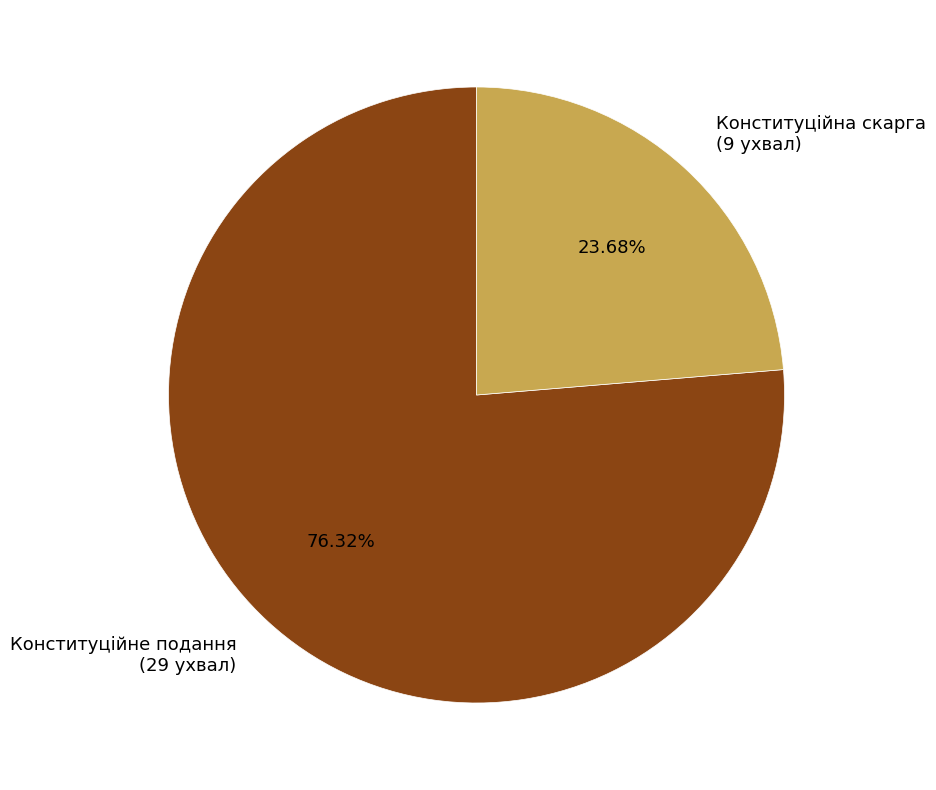

Combined, do Конституційне подання (29 ухвал) and Конституційна скарга (9 ухвал) account for over 50%?

Yes